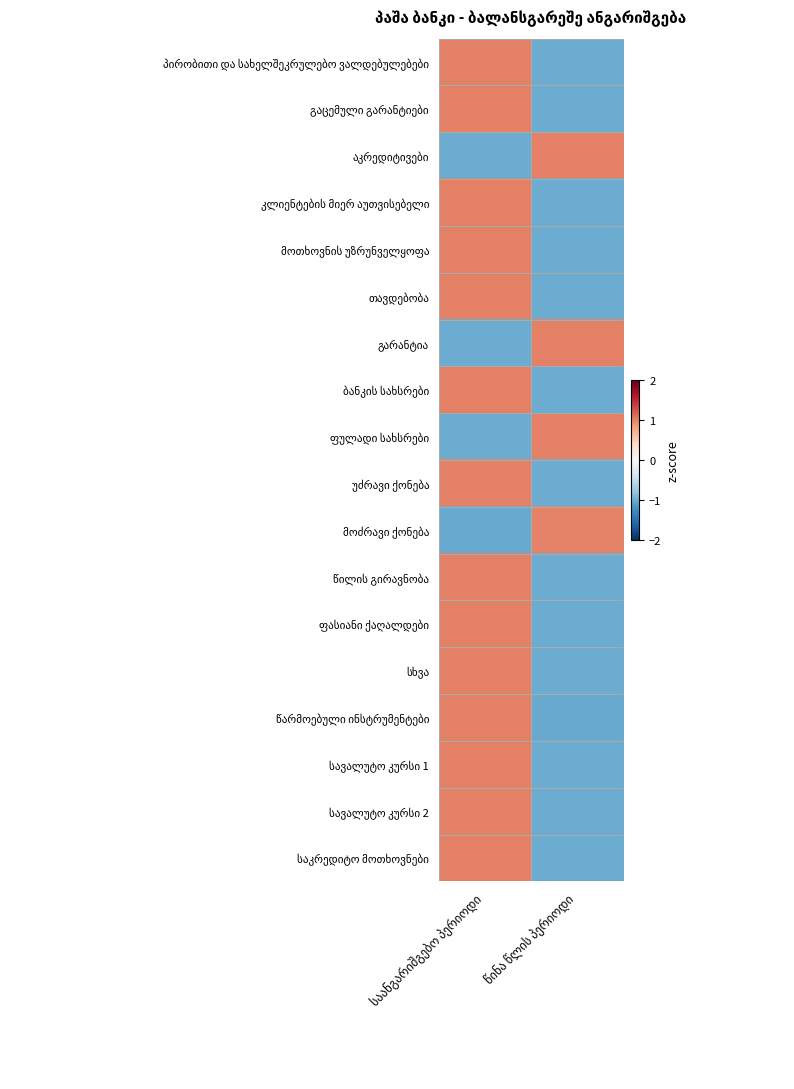

At which category does the chart reach its minimum across all series?

საანგარიშგებო პერიოდი